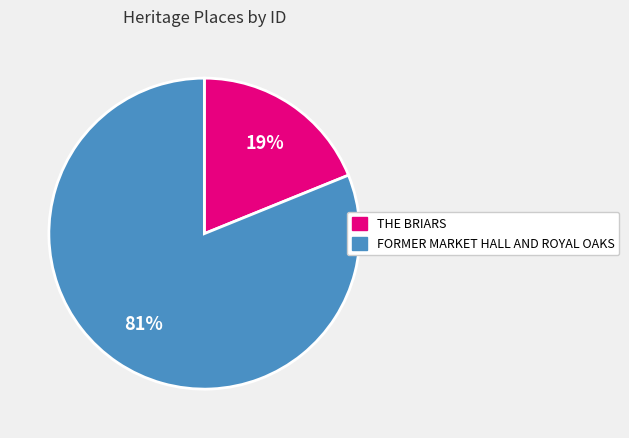

To the nearest percent, what is the combined percentage of FORMER MARKET HALL AND ROYAL OAKS and THE BRIARS?

100%